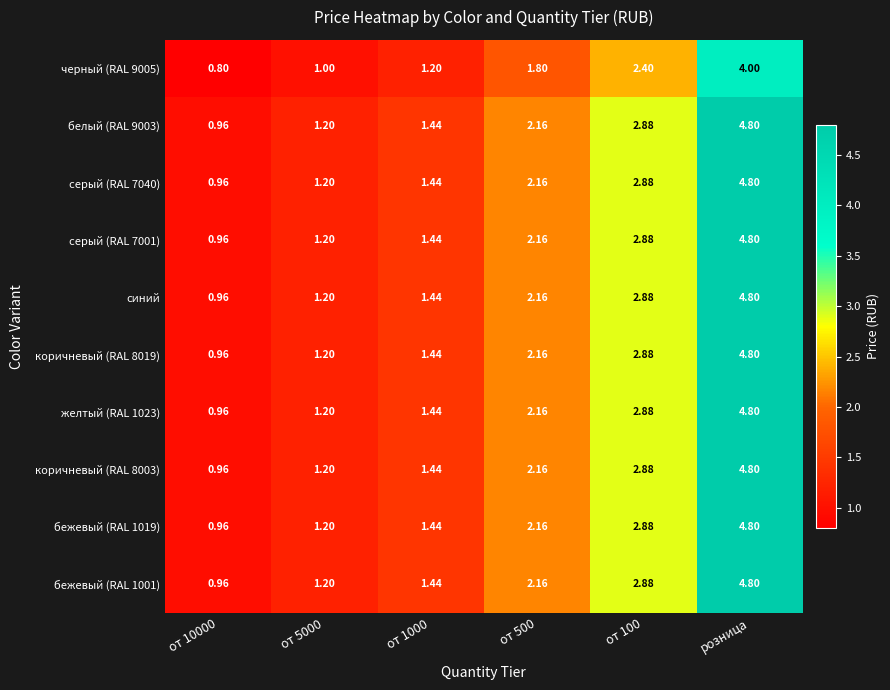

At how many categories does at least one series exceed 3?

1